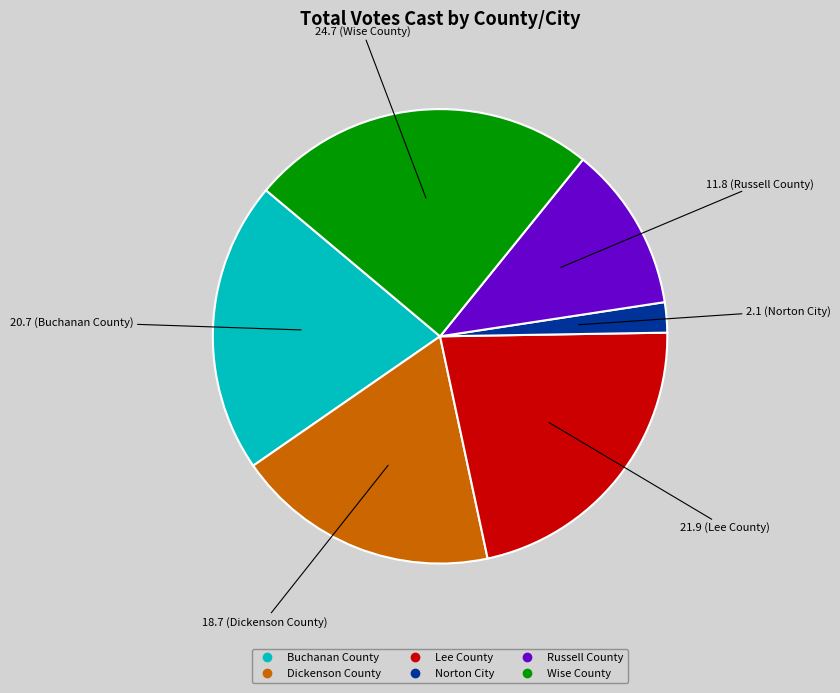

Rank the categories by value from highest to lowest.

Wise County, Lee County, Buchanan County, Dickenson County, Russell County, Norton City